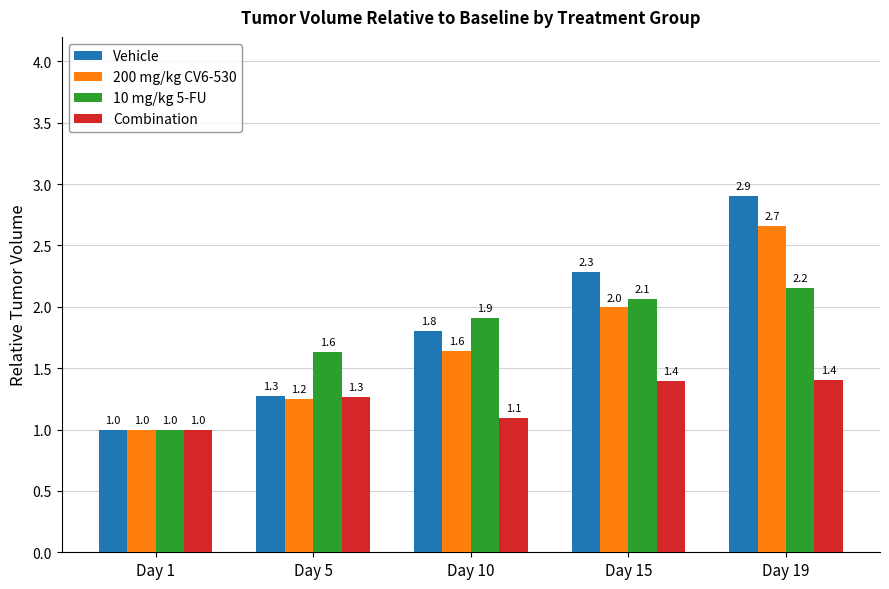

Reading left to right, transcribe all the data shown in this chart.

Vehicle: 1.0	1.3	1.8	2.3	2.9
200 mg/kg CV6-530: 1.0	1.2	1.6	2.0	2.7
10 mg/kg 5-FU: 1.0	1.6	1.9	2.1	2.2
Combination: 1.0	1.3	1.1	1.4	1.4